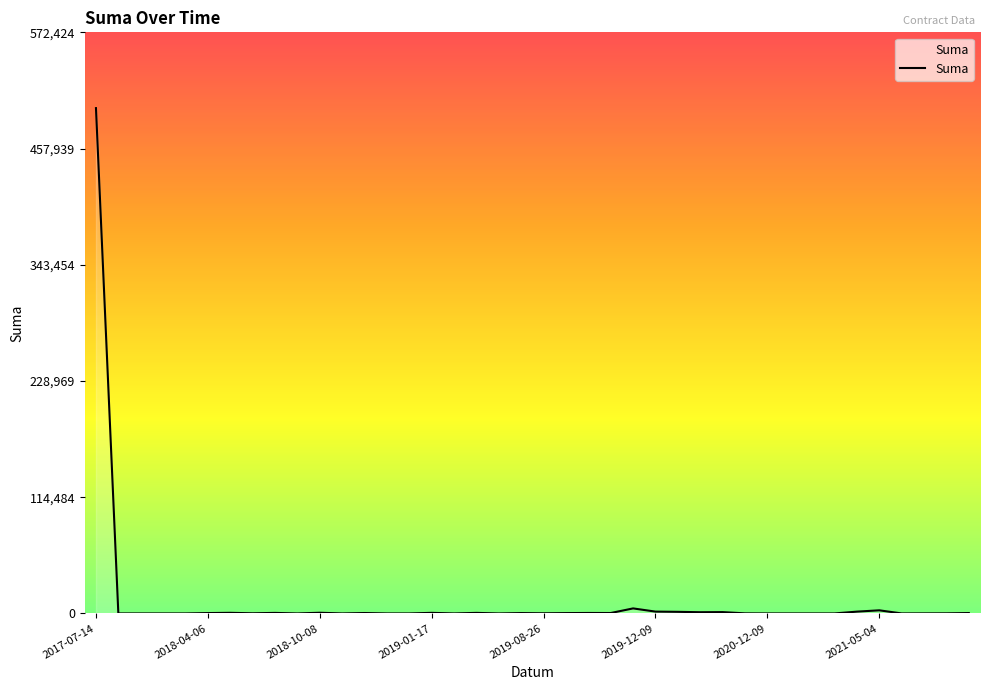

What is the difference between the maximum and minimum values?

497760.0